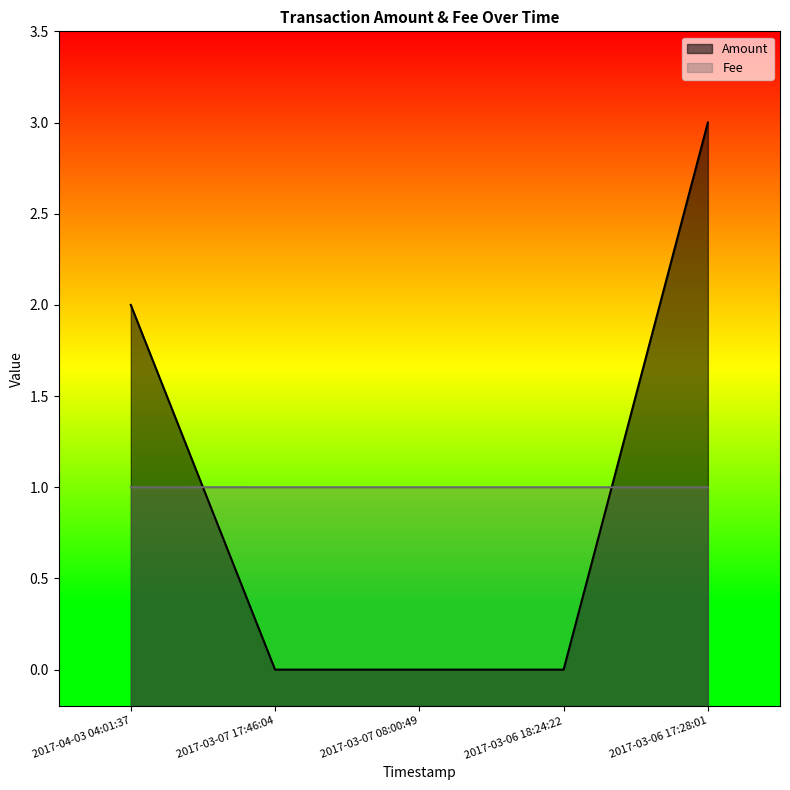

Which series has the largest total across all categories?

Fee